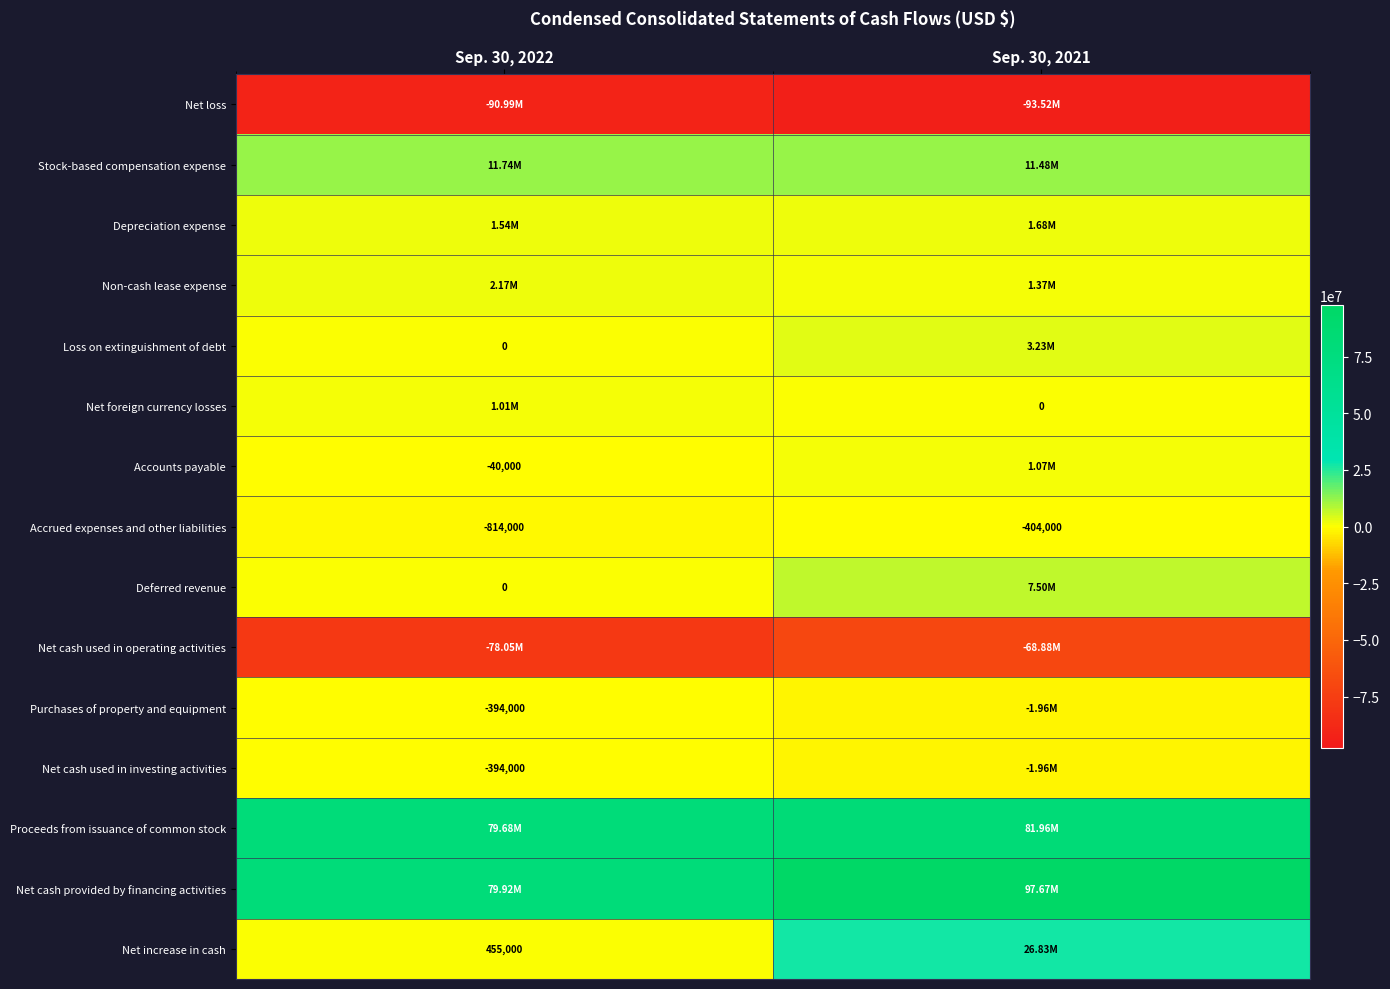

How many values in Net foreign currency losses are above zero?

1